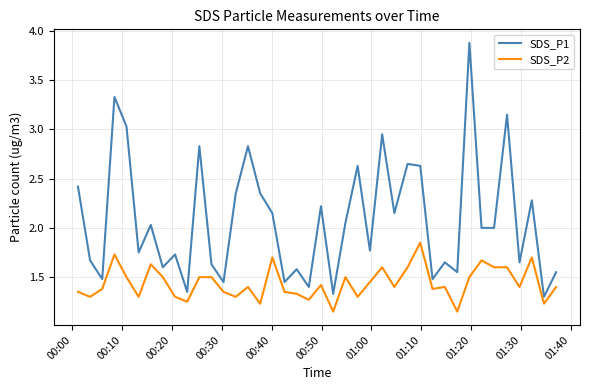

Rank the series by their maximum value, from highest to lowest.

SDS_P1, SDS_P2